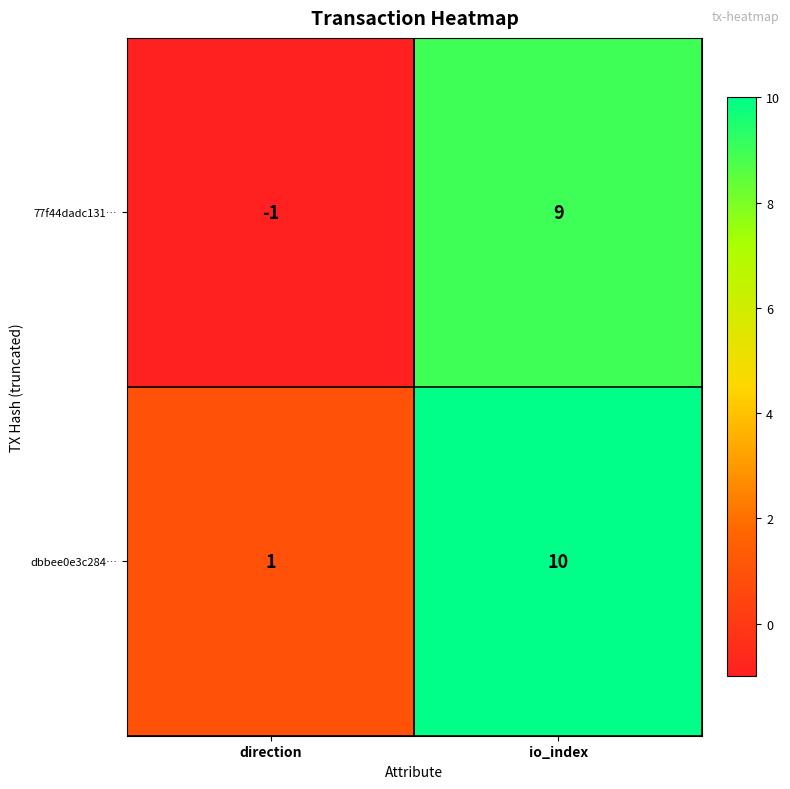

The value of 77f44dadc131… at io_index is 9. True or false?

True